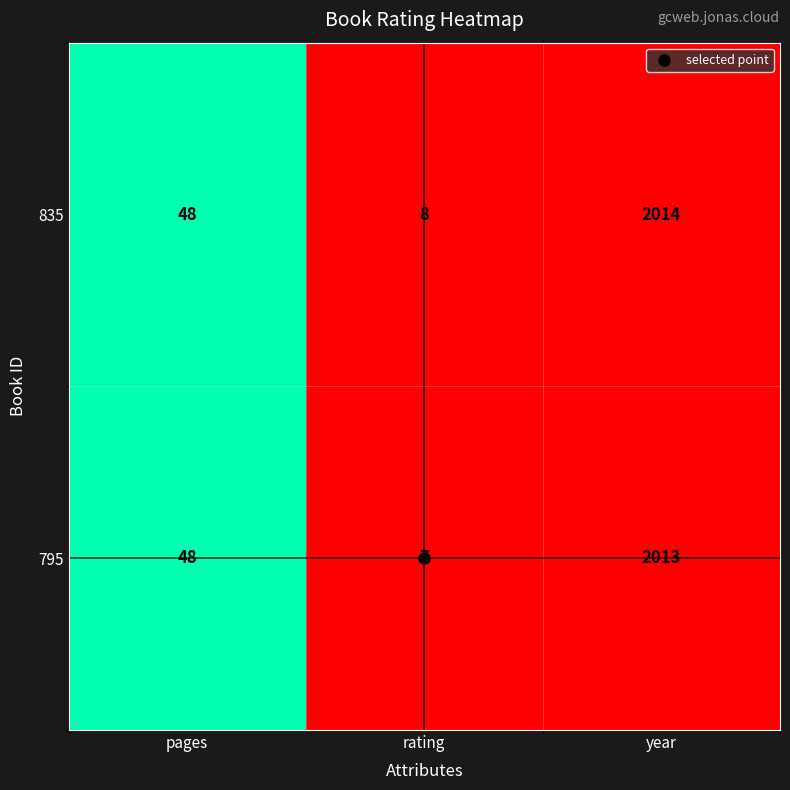

At which category is the sum across all series the highest?

year